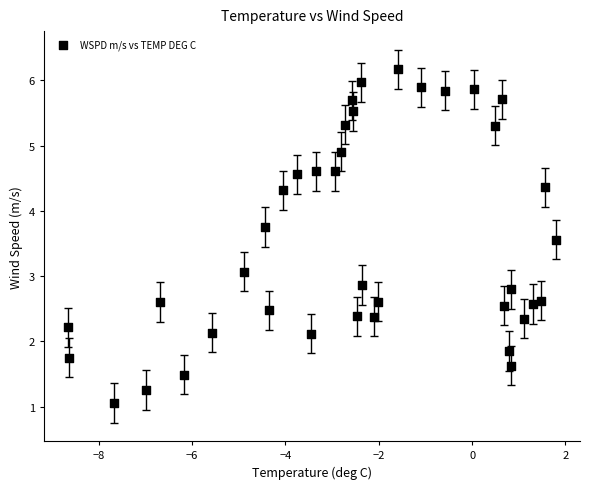

What is the range of X values (max minus min)?

10.4